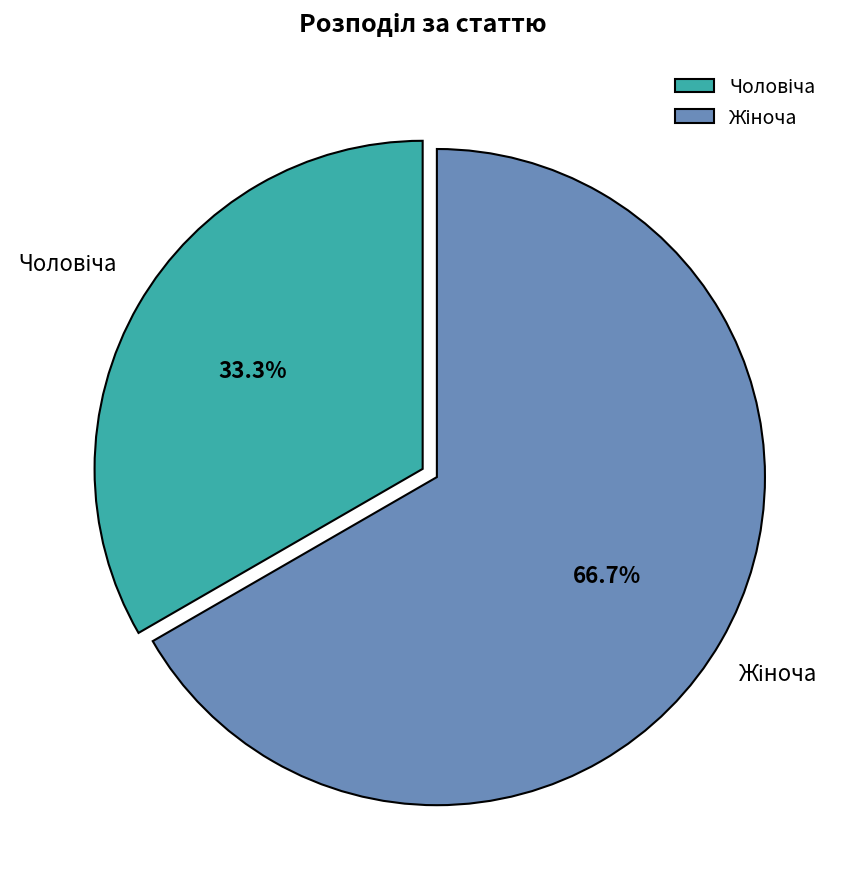

Is there any slice that represents more than half of the pie?

Yes